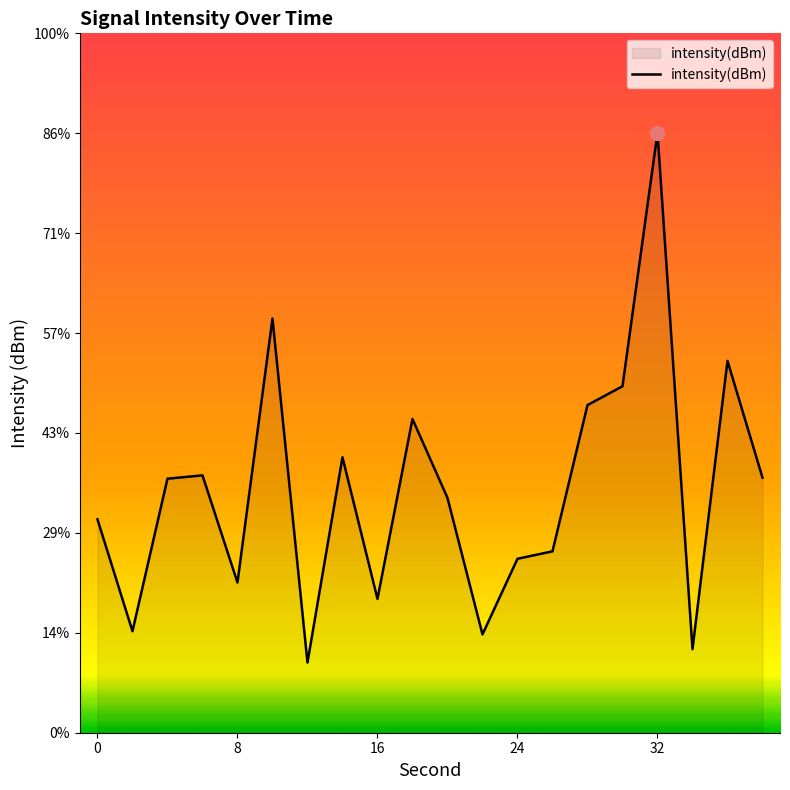

What is the approximate value at 12?

-141.5